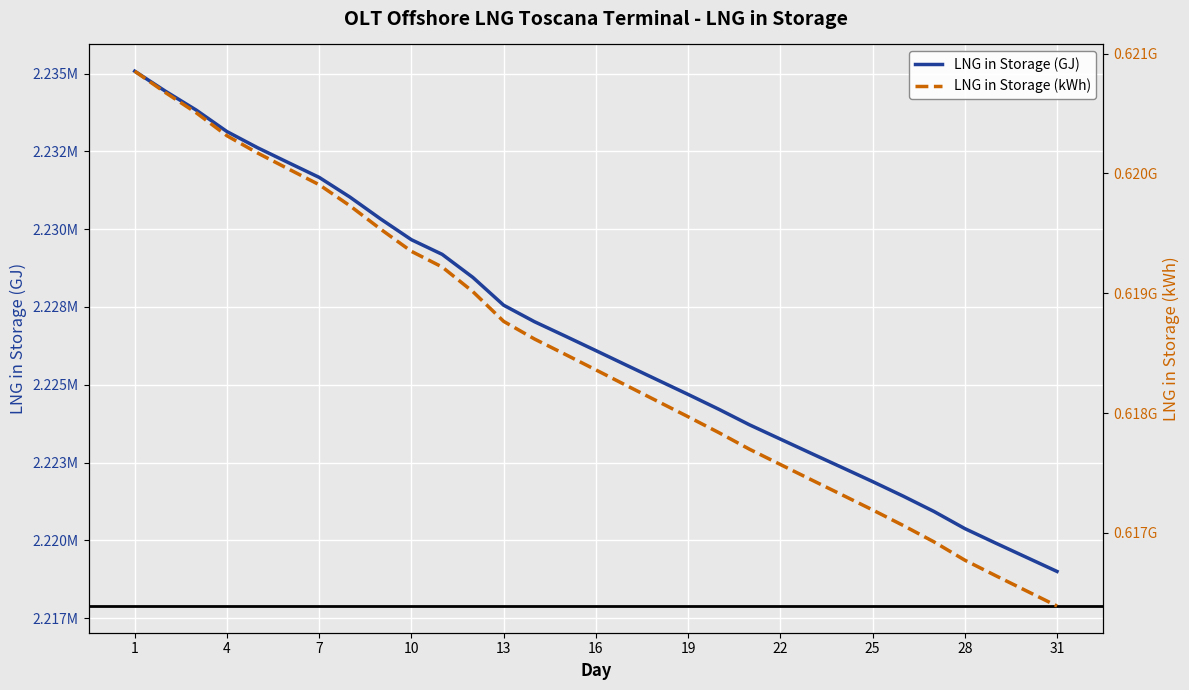

How many lines are shown in the chart?

2